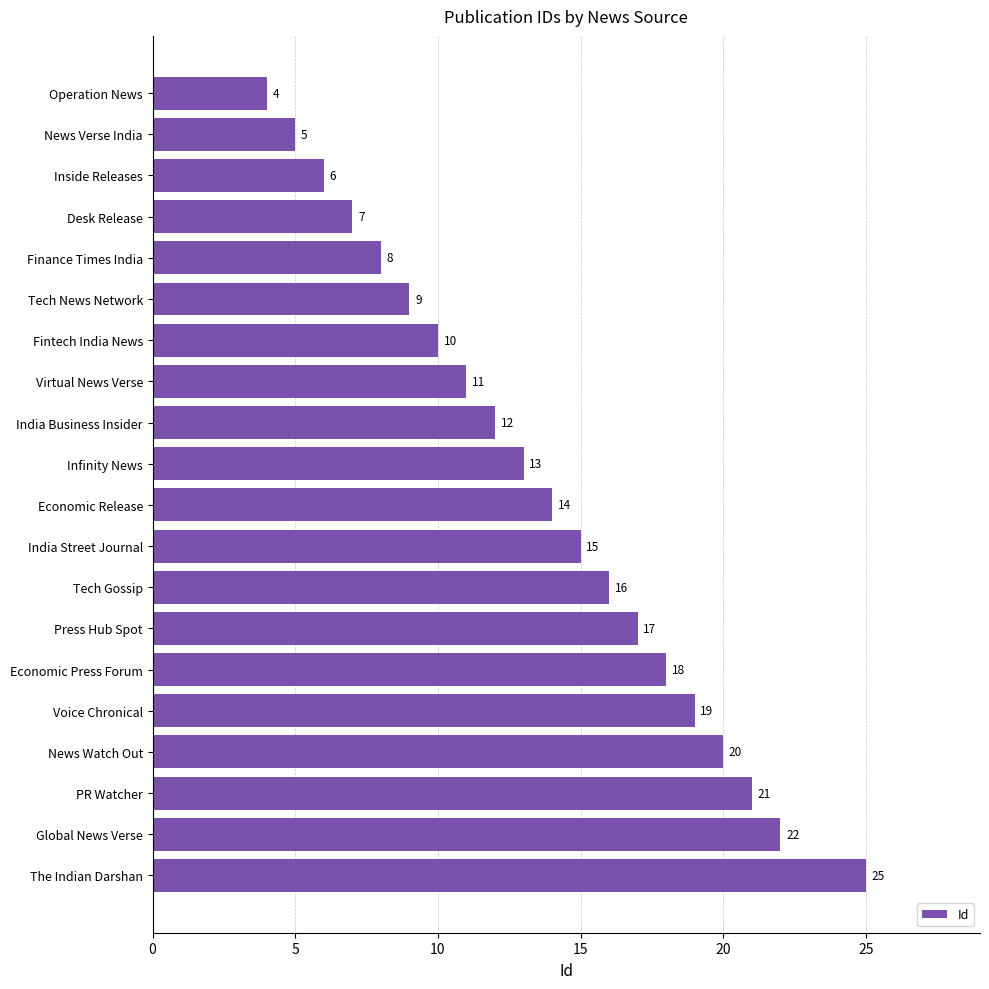

What is the label of the 11th bar from the bottom?

Infinity News